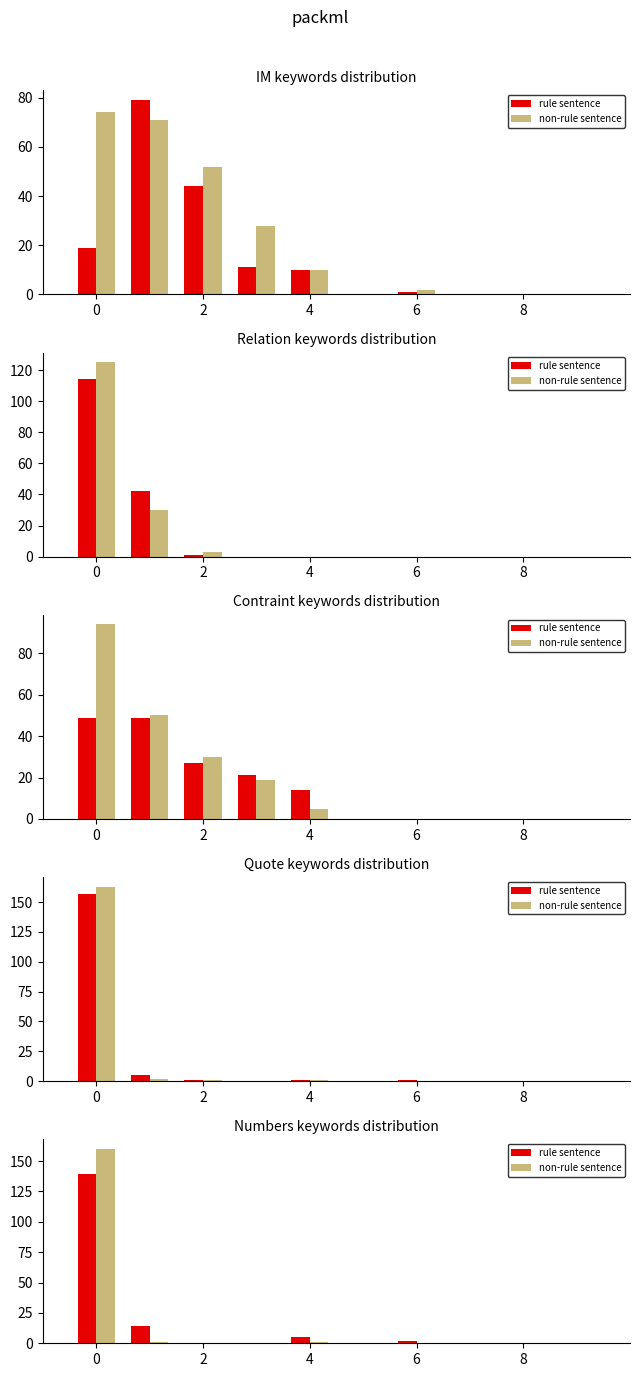

What is the value of the non-rule sentence bar at the 1st from the left?

160